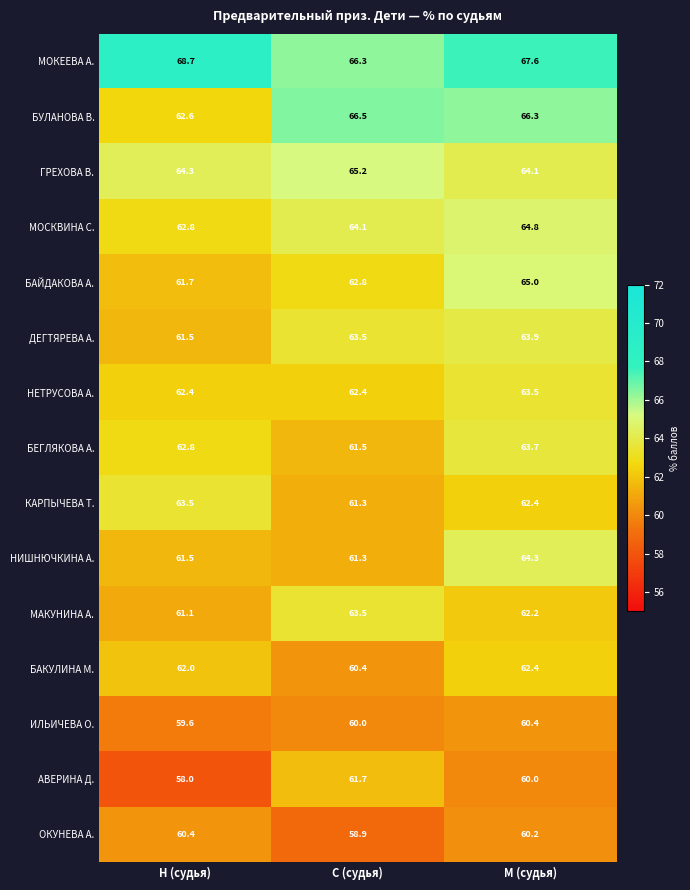

List the labels in order of АВЕРИНА Д. value, smallest first.

Н (судья), М (судья), С (судья)